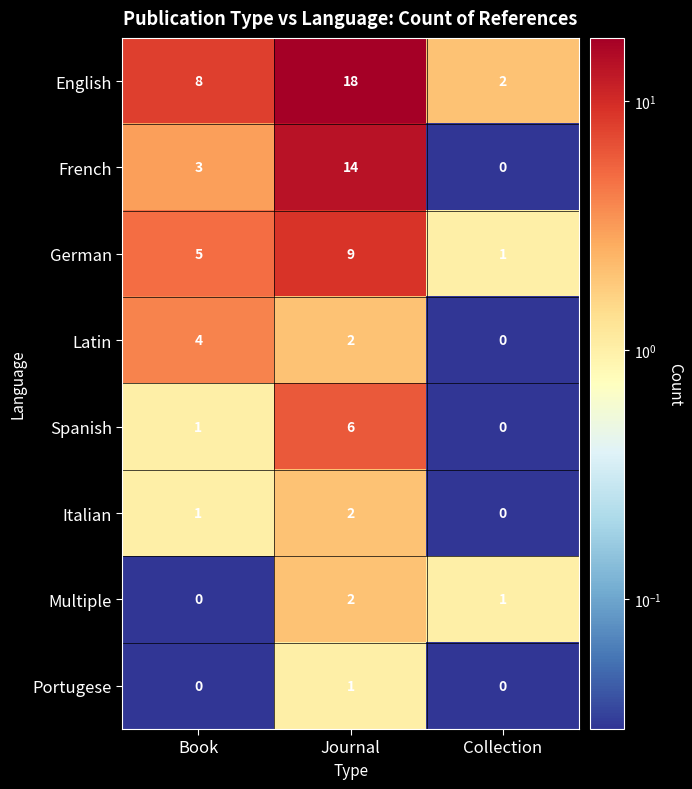

What is the difference between the maximum and minimum values in the German series?

8